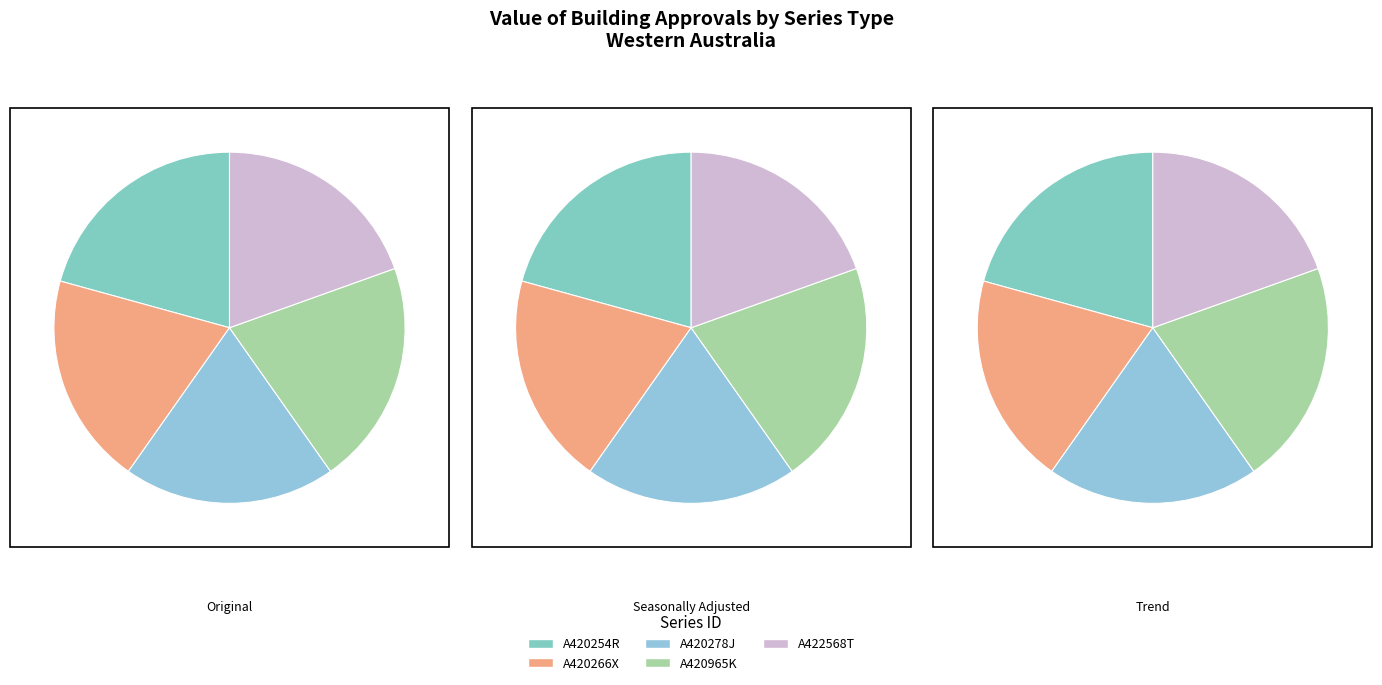

Count the number of slices in the pie.

5